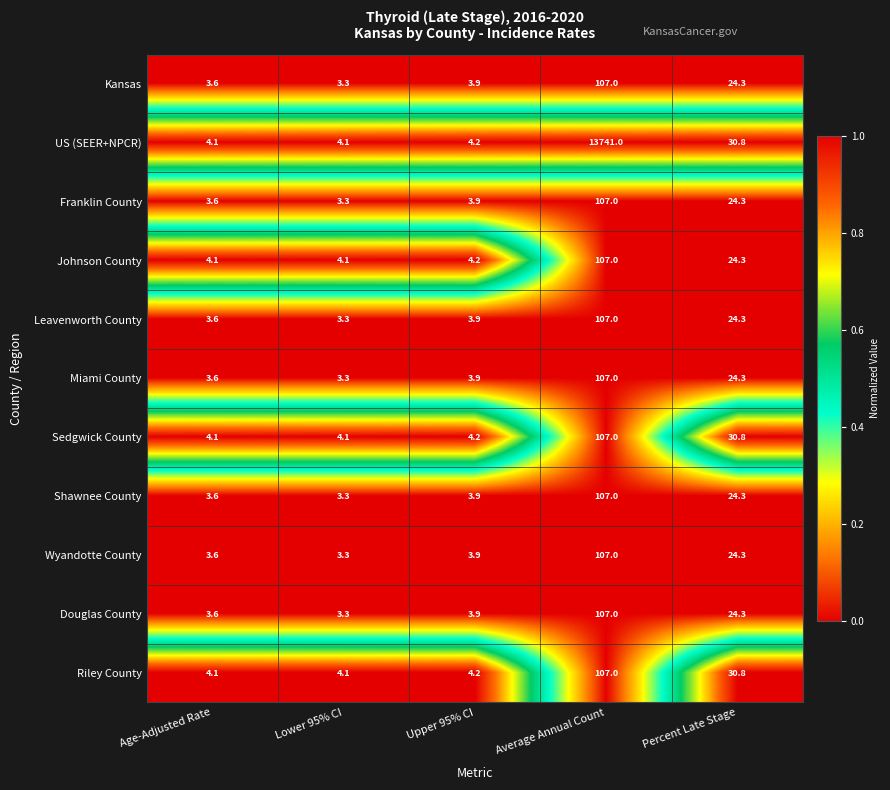

Is the value of Franklin County at Percent Late Stage greater than the value of Sedgwick County at Lower 95% CI?

Yes